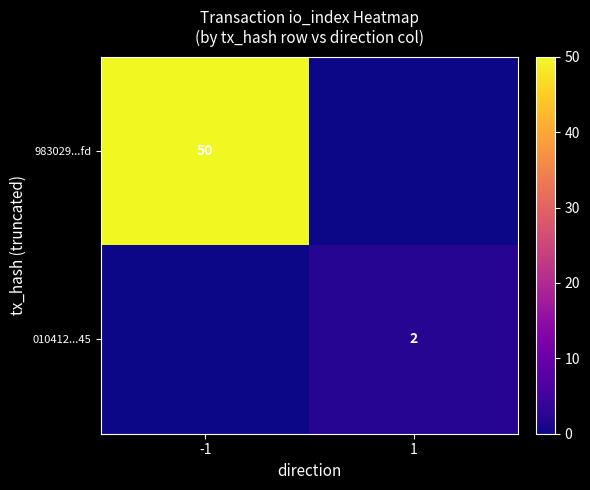

True or false: 010412...45 has a value of 3 at 1.

False